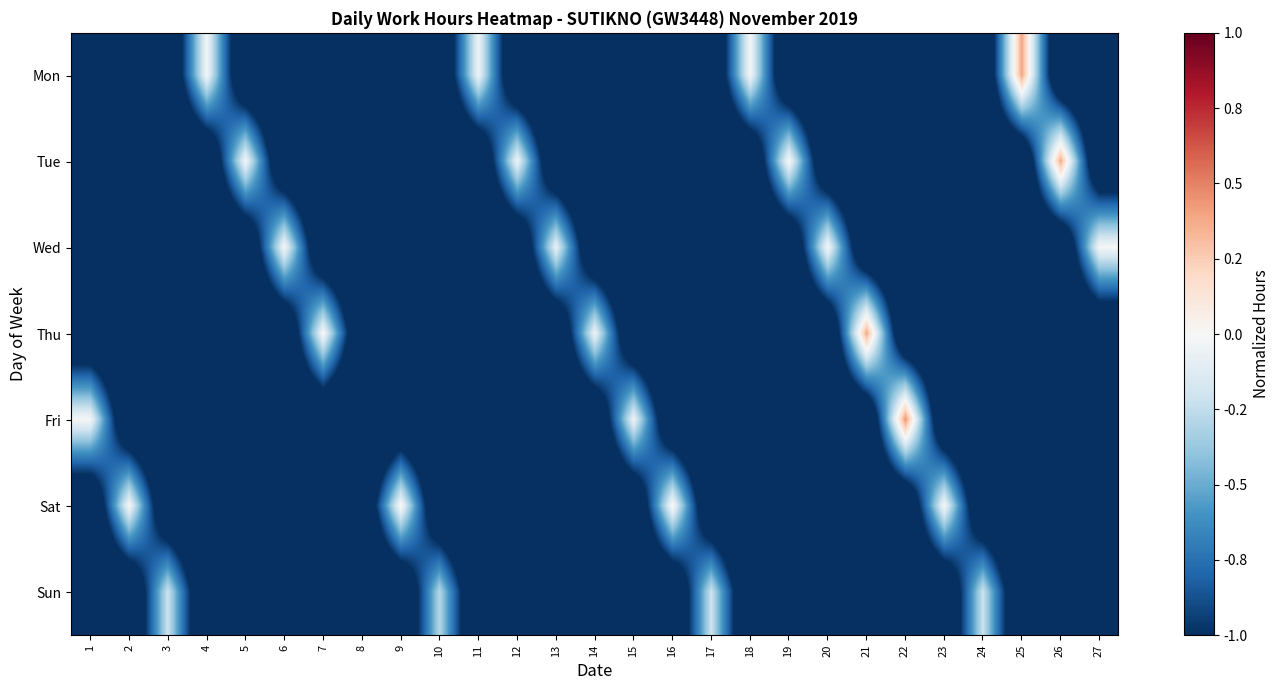

Count the number of data series in this chart.

7